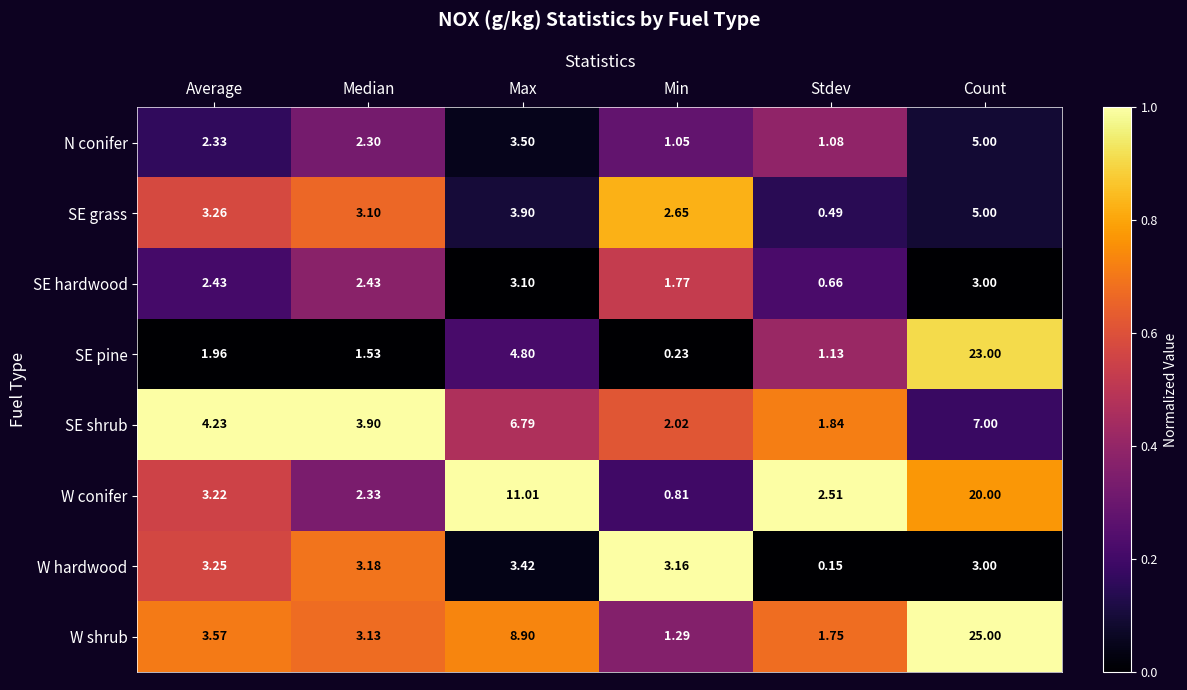

Which series has the largest total across all categories?

W shrub